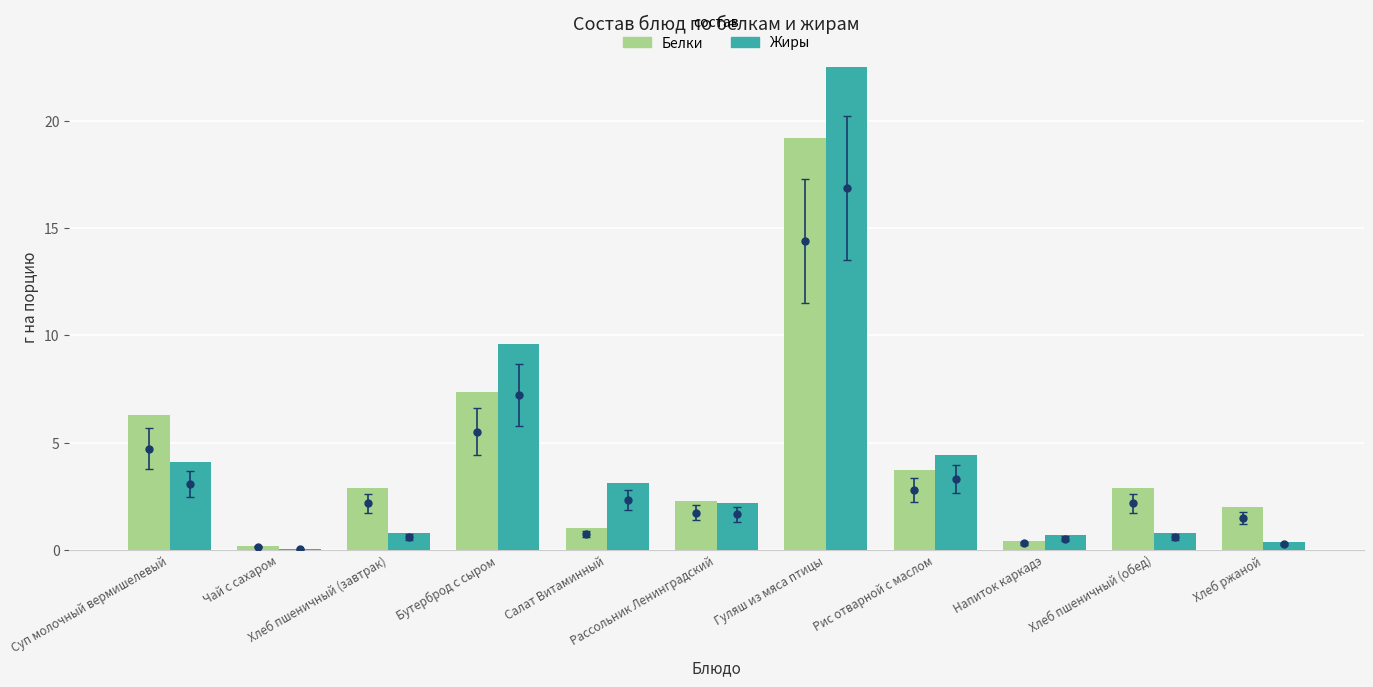

What are all the series names shown in the legend?

Белки, Жиры